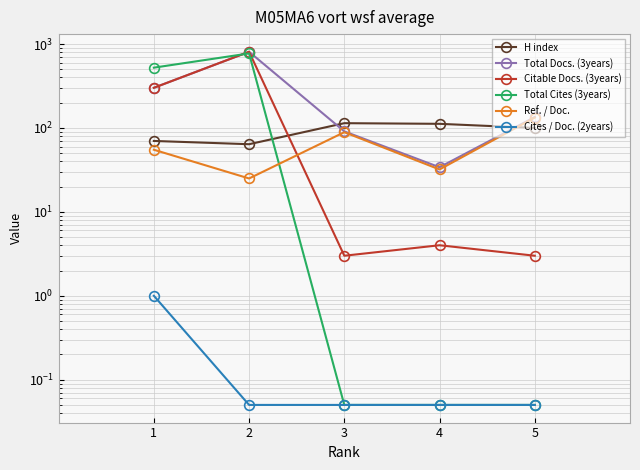

What is the difference between the maximum and minimum values in the H index series?

50.0